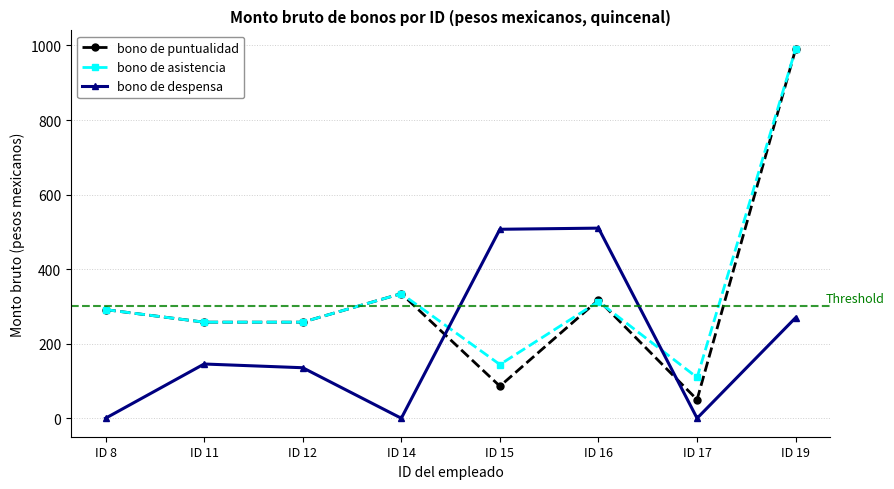

What is the difference between the bono de asistencia values at ID 14 and ID 16?

21.4